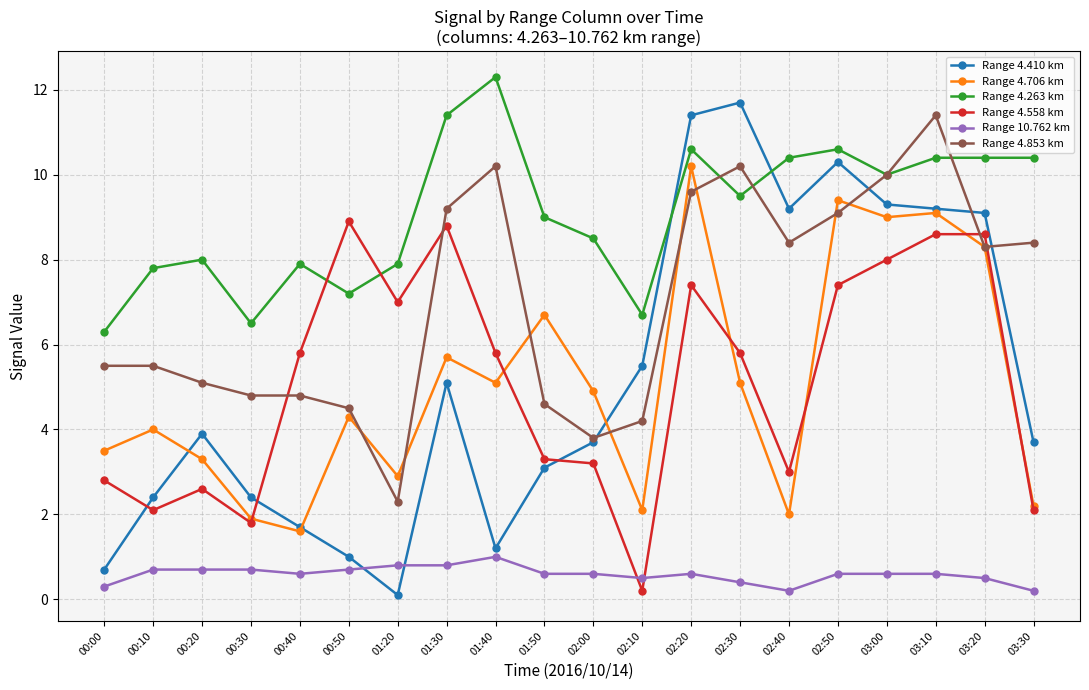

At which category does Range 4.706 km reach its first local peak?

00:10